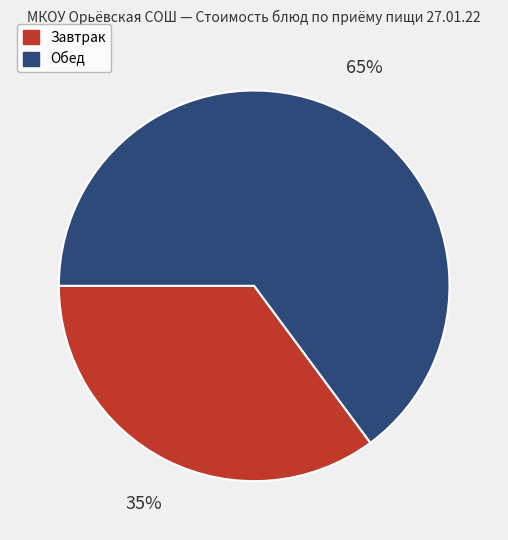

To the nearest percent, what portion does Завтрак represent?

35%